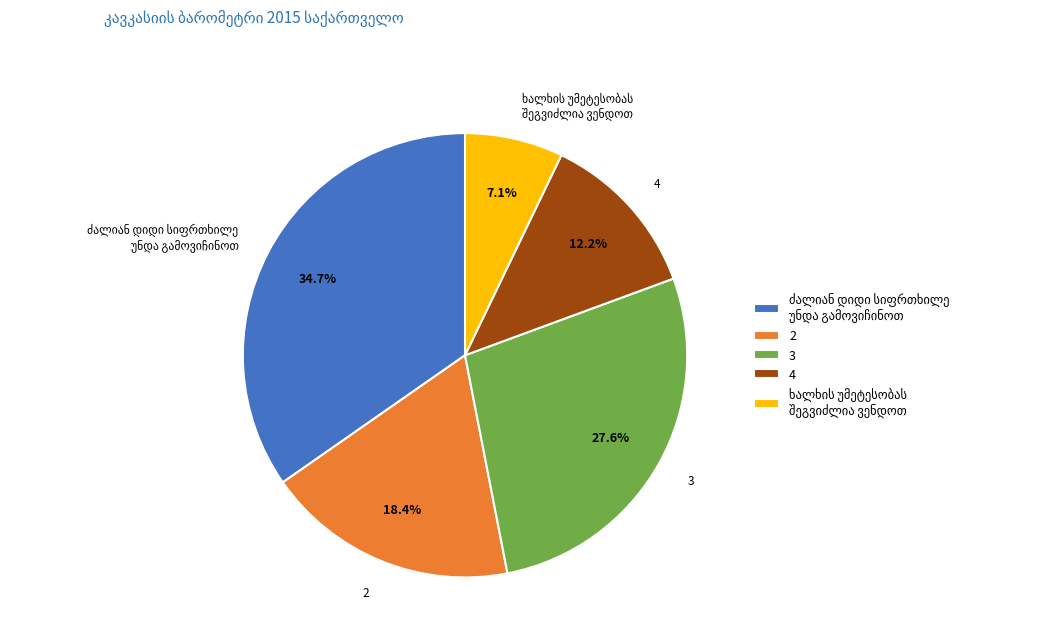

What is the total percentage of 4 and 2?

30.6%